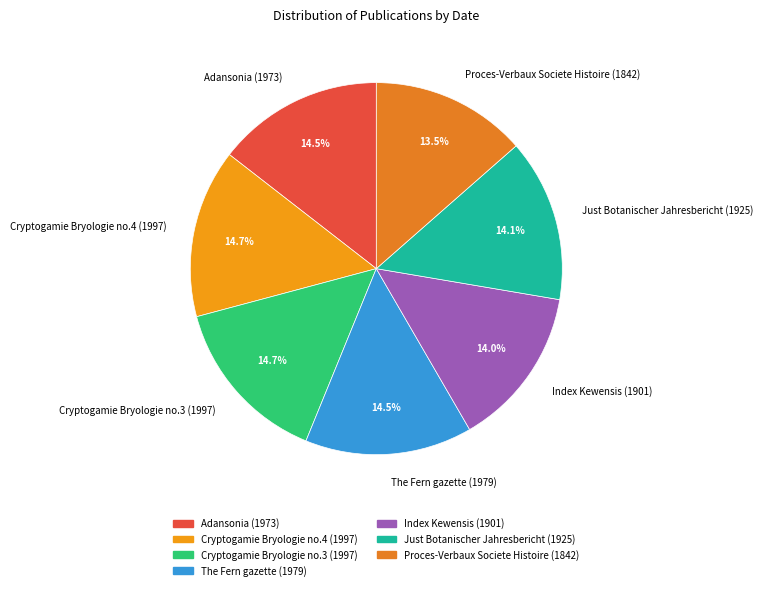

Does any single category account for the majority?

No